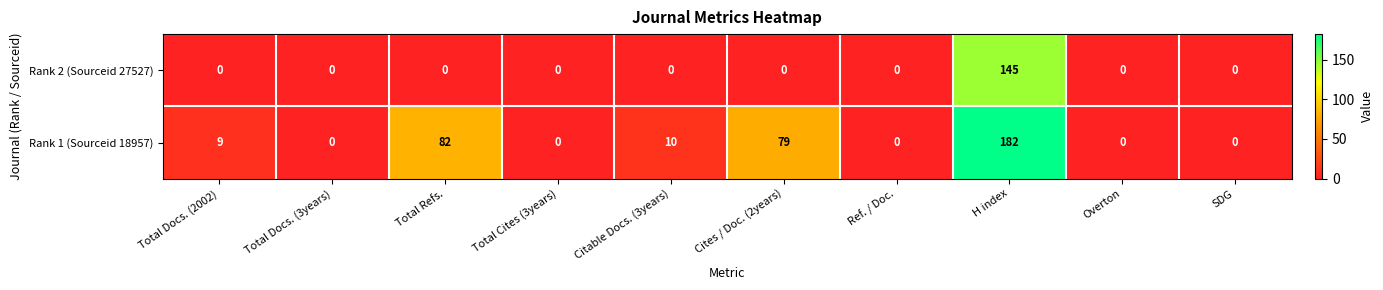

True or false: Rank 1 (Sourceid 18957) has a value of -55 at Ref. / Doc..

False